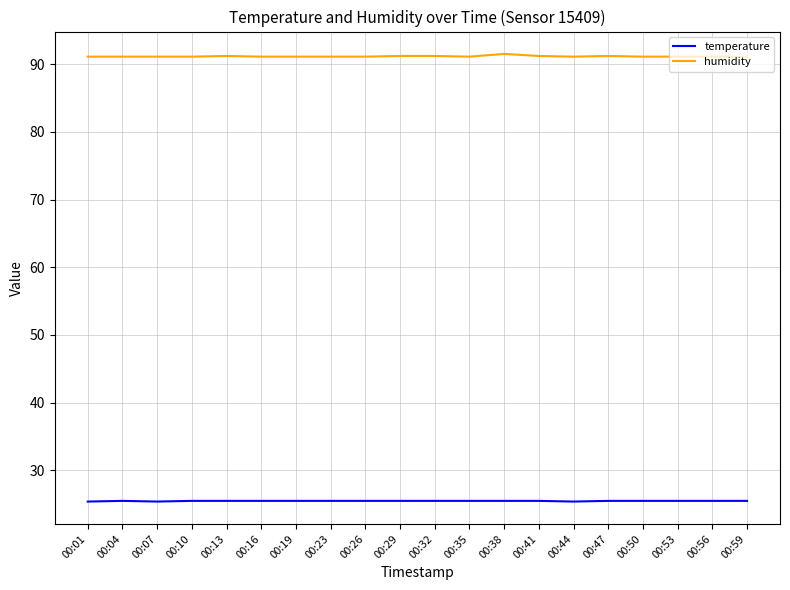

True or false: humidity and temperature intersect in this chart.

False